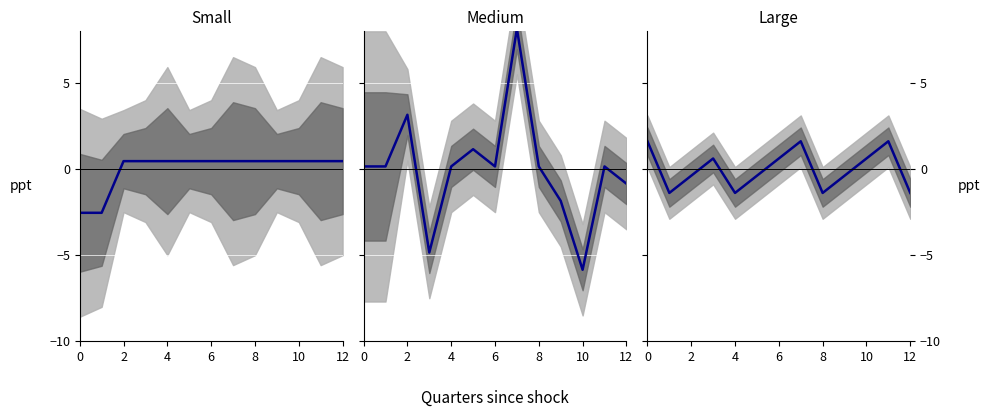

True or false: the data shows 1.6 at 0.

True